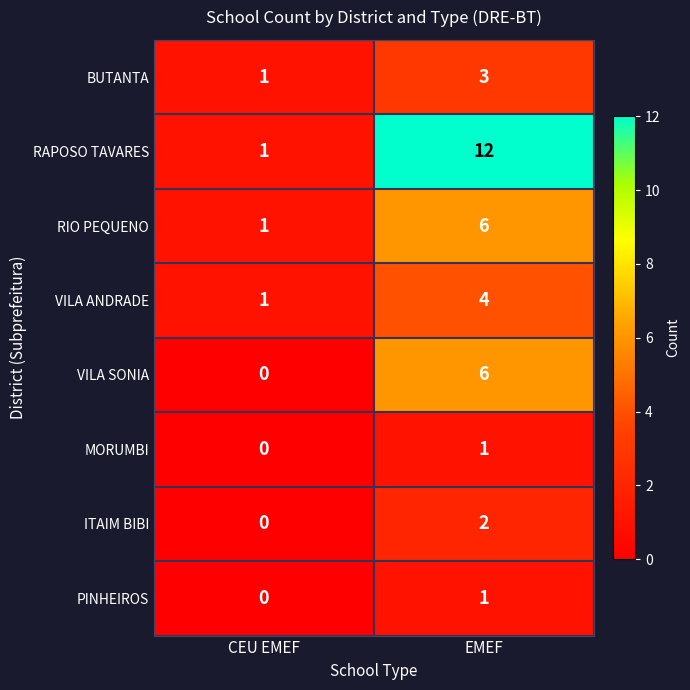

At which category does the chart reach its minimum across all series?

CEU EMEF